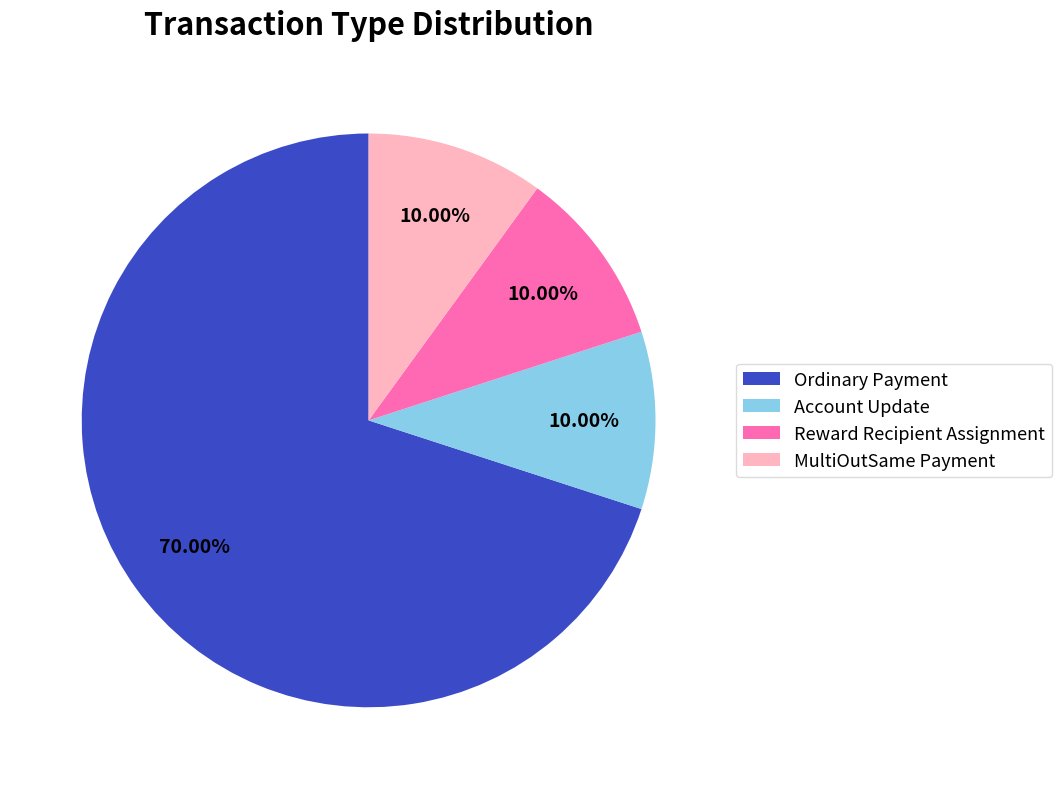

To the nearest percent, what is the difference between the largest and smallest slice percentages?

60%